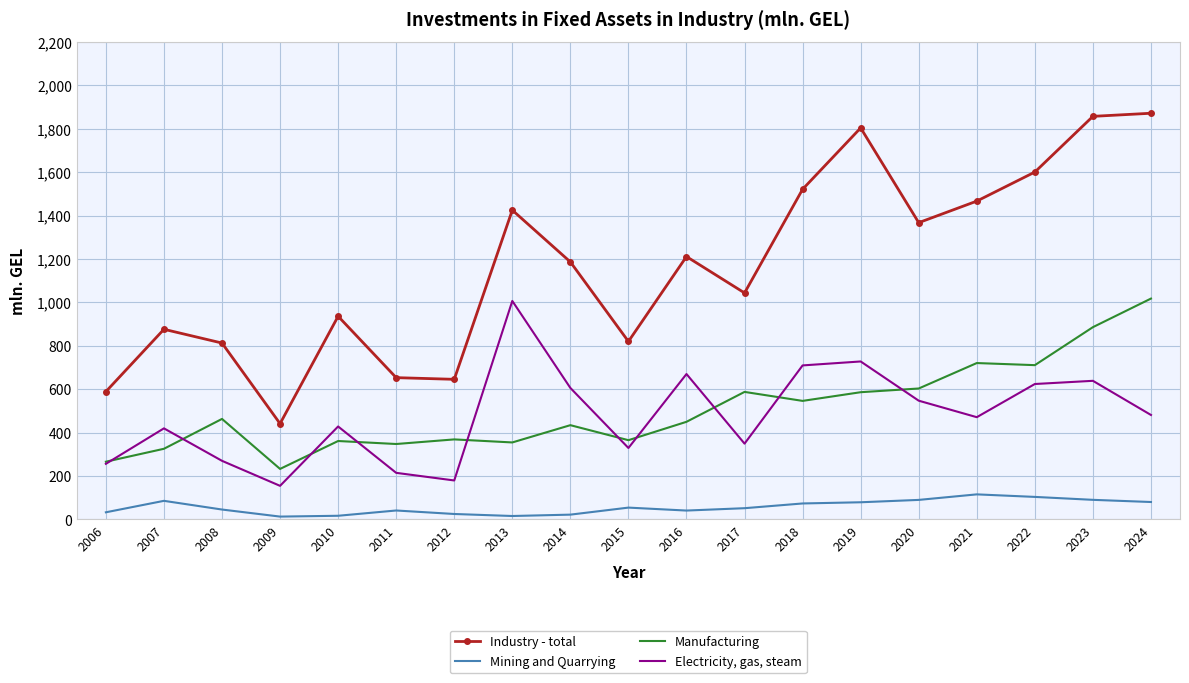

True or false: Electricity, gas, steam has a value of 709.4 at 2010.

False